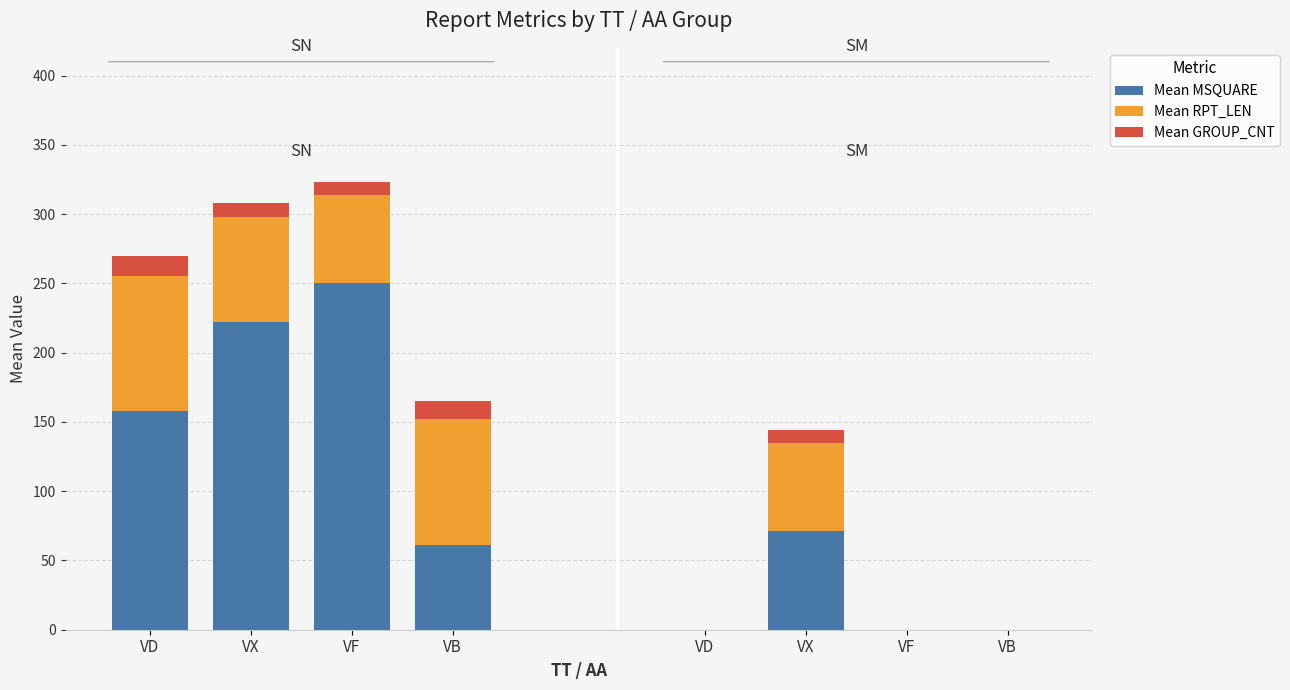

At how many categories does at least one series exceed 99?

3